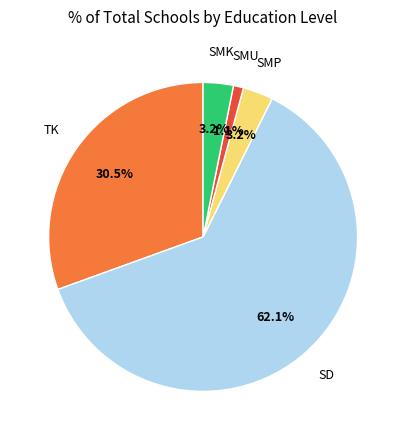

How many segments does this pie chart have?

5